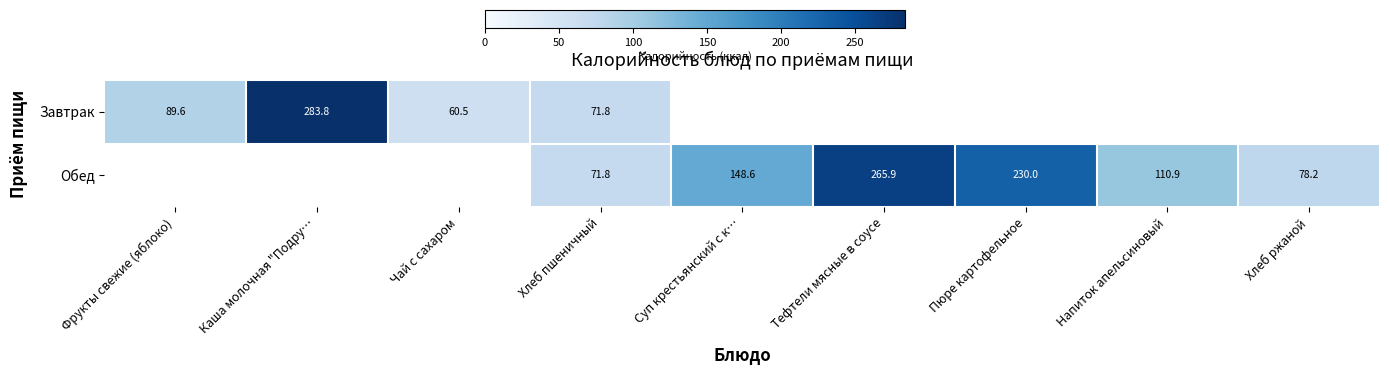

True or false: Завтрак has a value of 89.6 at Фрукты свежие (яблоко).

True